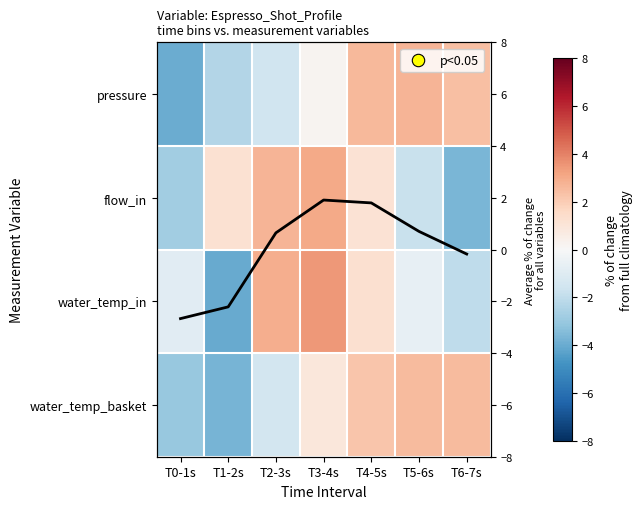

How many data points in water_temp_basket are above 0?

4